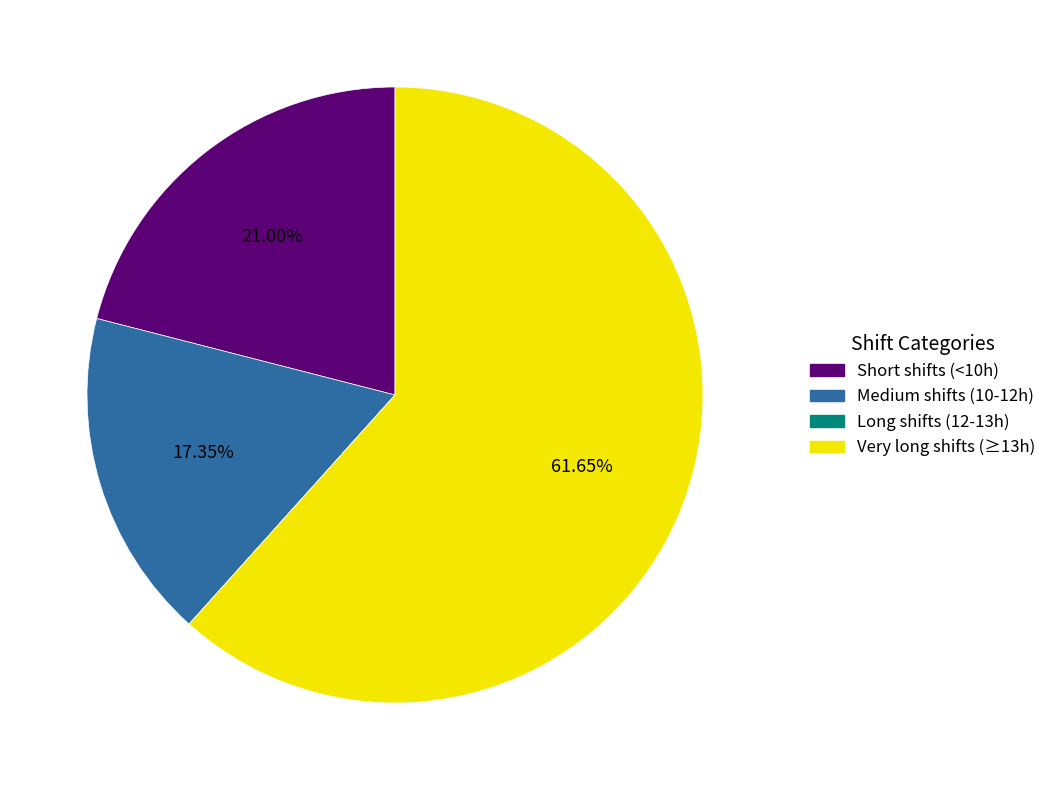

Is there a majority slice in this chart?

Yes